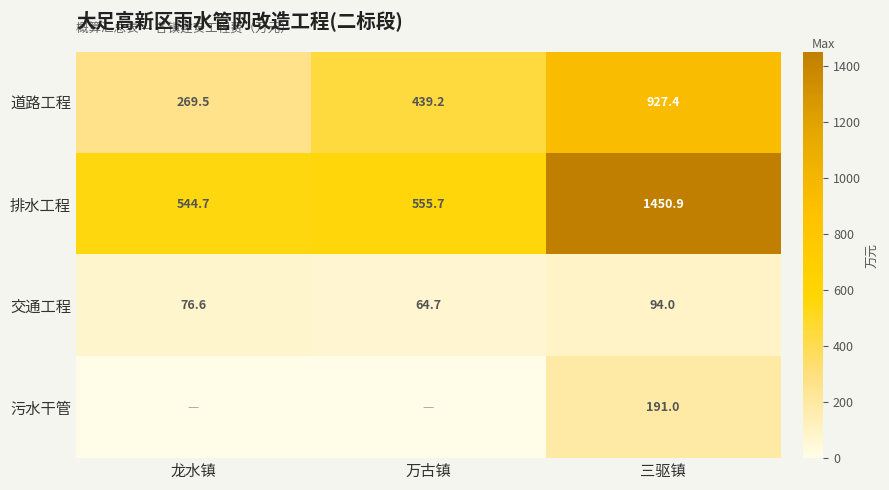

What is the difference between the second highest and minimum values in the 排水工程 series?

11.0